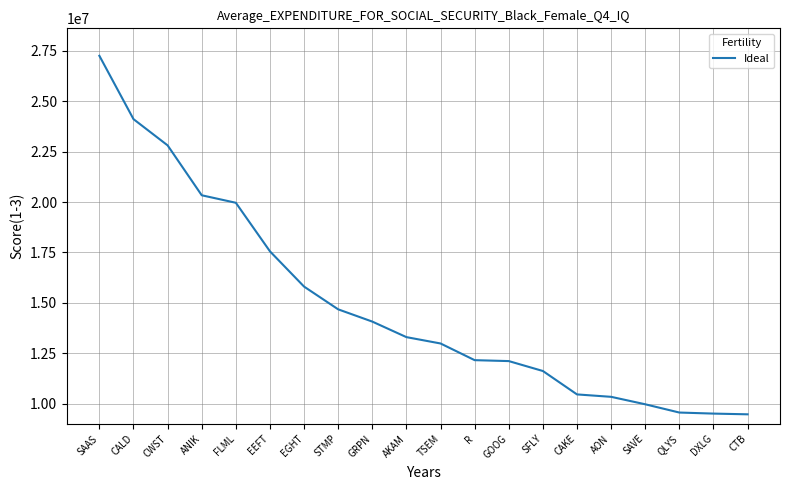

What is the change in value from GOOG to DXLG?

-2606000